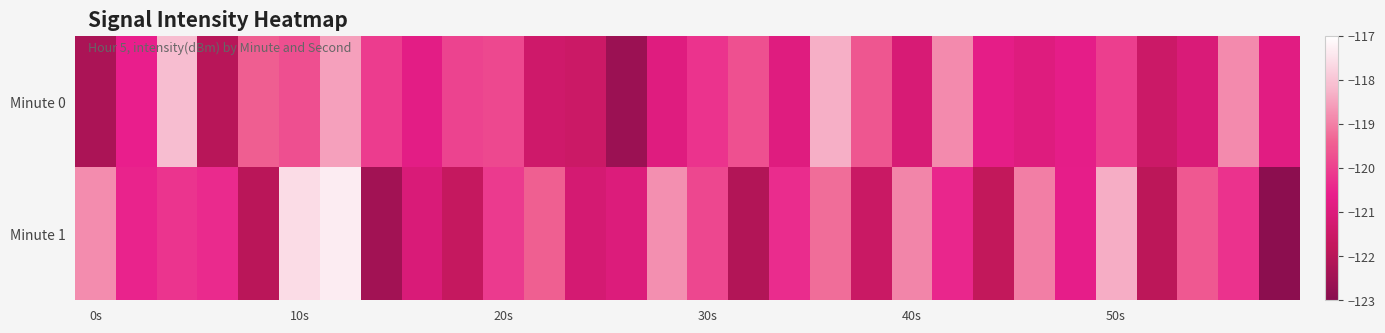

At which category is the sum across all series the highest?

6